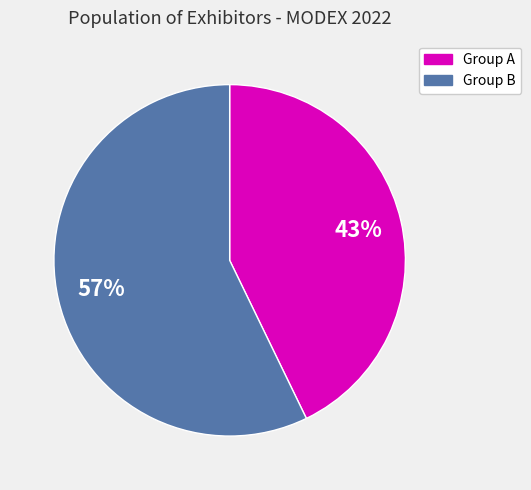

To the nearest percent, what is the difference between the largest and smallest slice percentages?

14%